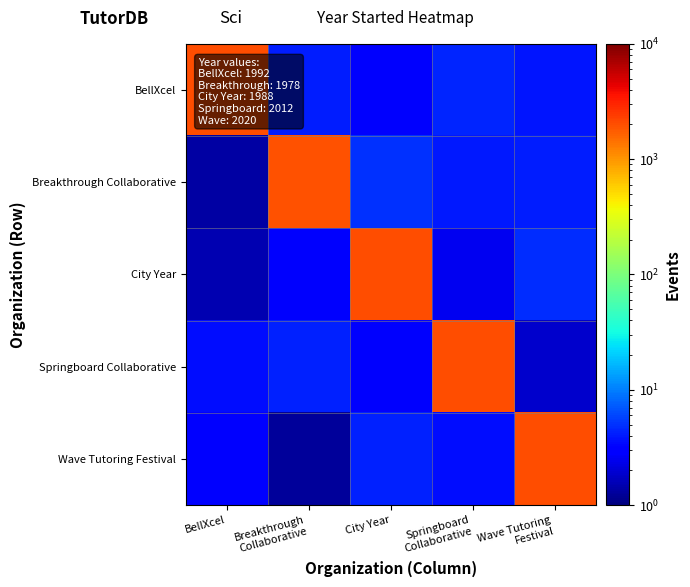

Reading left to right, transcribe all the data shown in this chart.

BellXcel: BellXcel=1992.0	Breakthrough
Collaborative=4.1	City Year=2.8	Springboard
Collaborative=4.4	Wave Tutoring
Festival=3.8
Breakthrough Collaborative: BellXcel=1.4	Breakthrough
Collaborative=1978.0	City Year=4.9	Springboard
Collaborative=4.0	Wave Tutoring
Festival=4.1
City Year: BellXcel=1.5	Breakthrough
Collaborative=2.8	City Year=1988.0	Springboard
Collaborative=2.5	Wave Tutoring
Festival=4.7
Springboard Collaborative: BellXcel=3.6	Breakthrough
Collaborative=4.3	City Year=2.8	Springboard
Collaborative=2012.0	Wave Tutoring
Festival=1.9
Wave Tutoring Festival: BellXcel=3.2	Breakthrough
Collaborative=1.3	City Year=4.3	Springboard
Collaborative=3.5	Wave Tutoring
Festival=2020.0